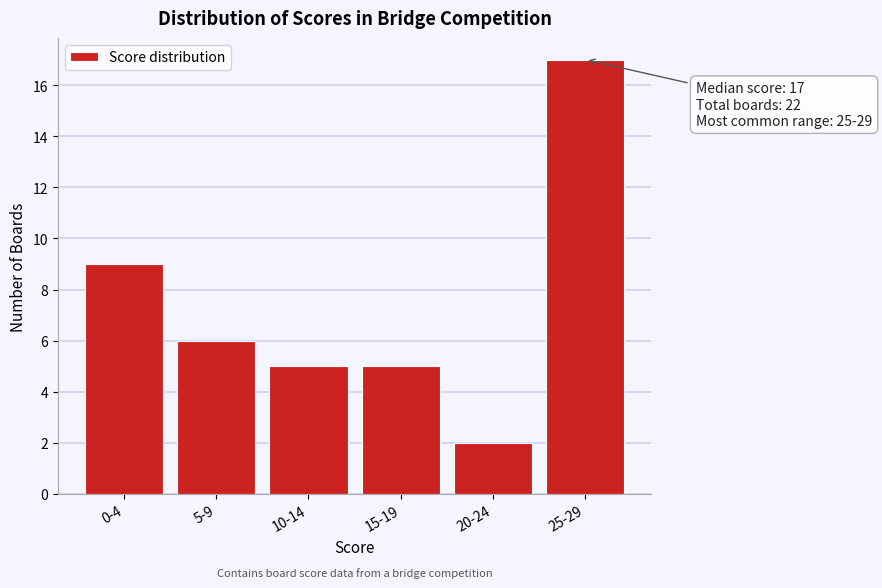

Reading left to right, list all the values displayed in this chart.

9	6	5	5	2	17